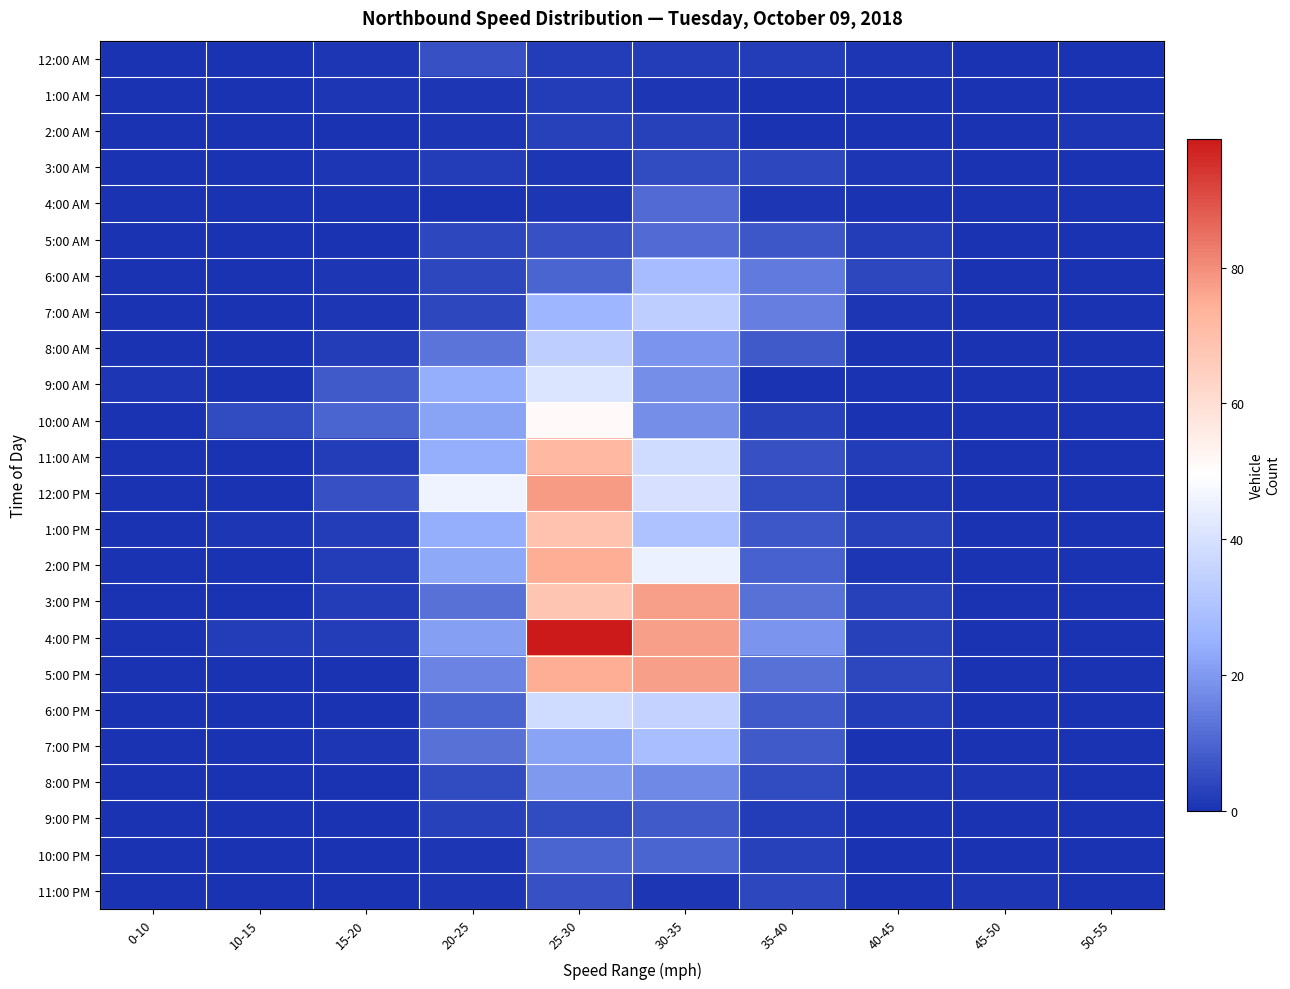

At which category is the sum across all series the highest?

25-30